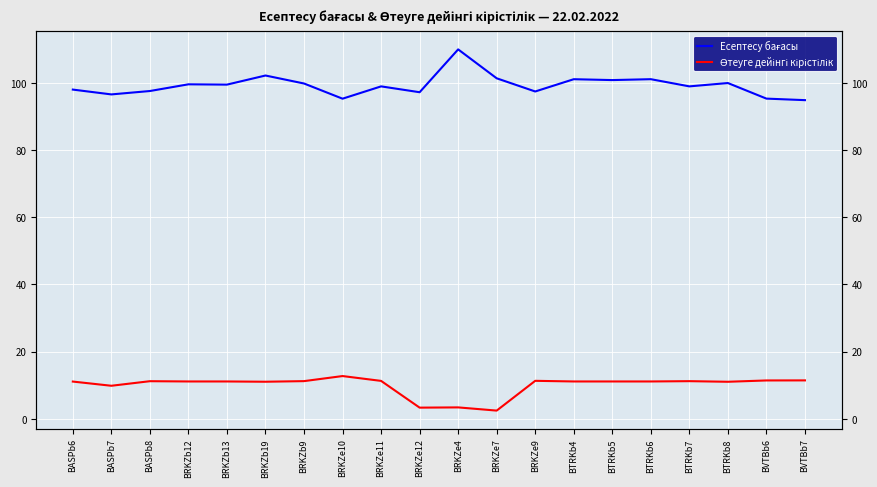

What are all the series names shown in the legend?

Есептесу бағасы, Өтеуге дейінгі кірістілік